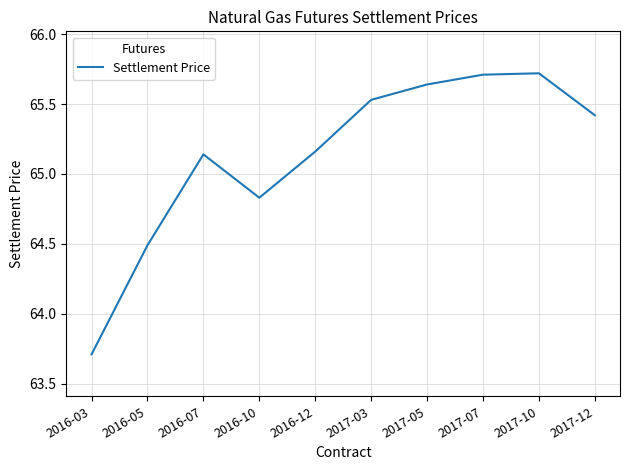

What position from the left is 2017-07?

8